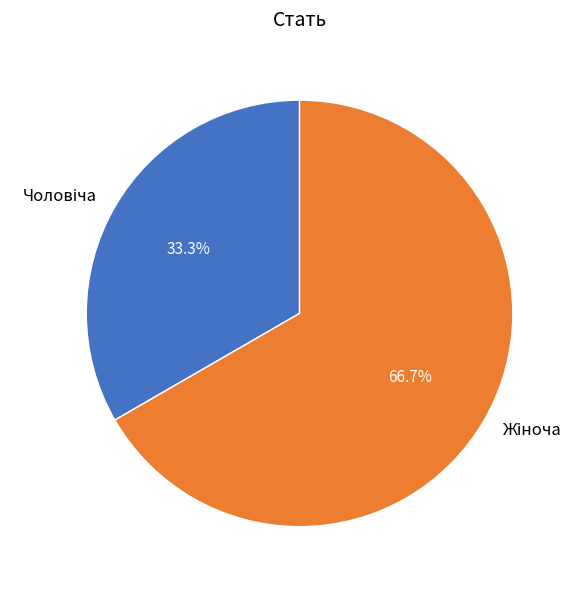

Is there any slice that represents more than half of the pie?

Yes